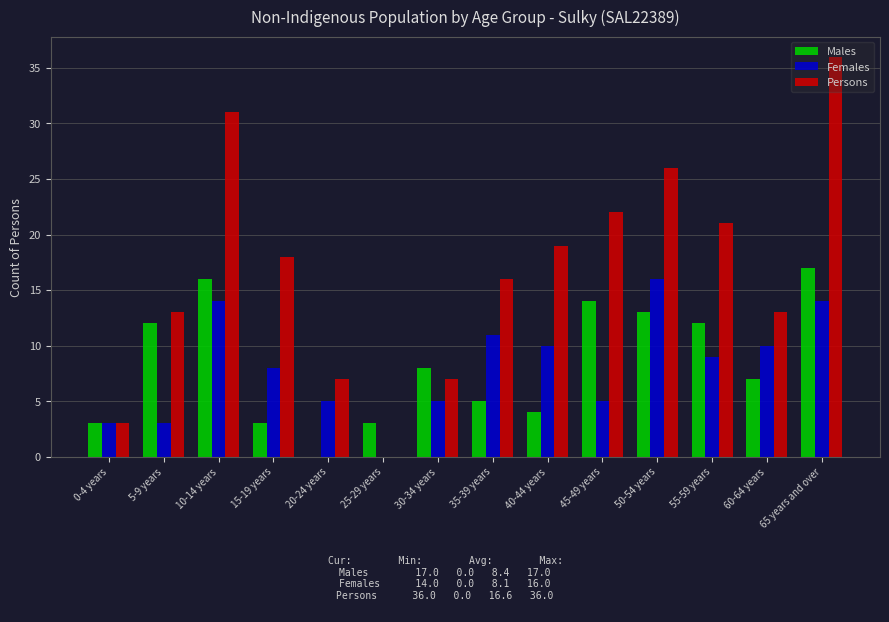

The value of Females at 5-9 years is 3. True or false?

True